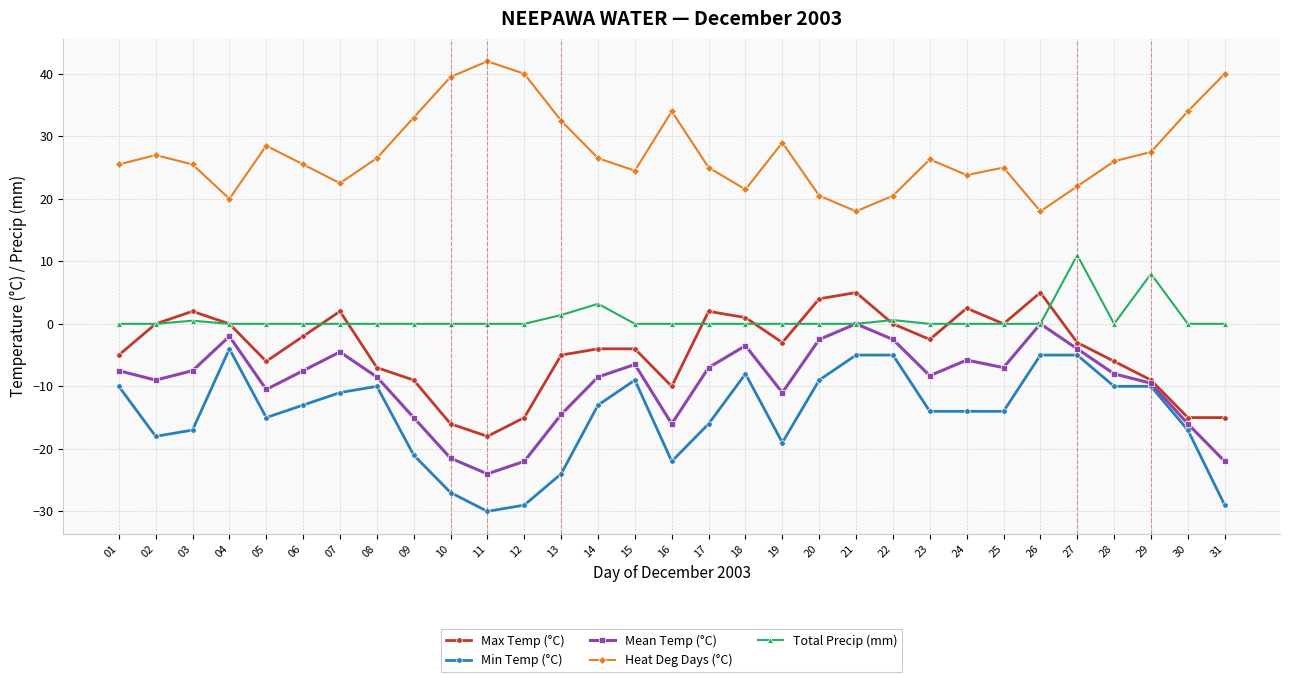

Which series has the widest spread of values?

Min Temp (°C)